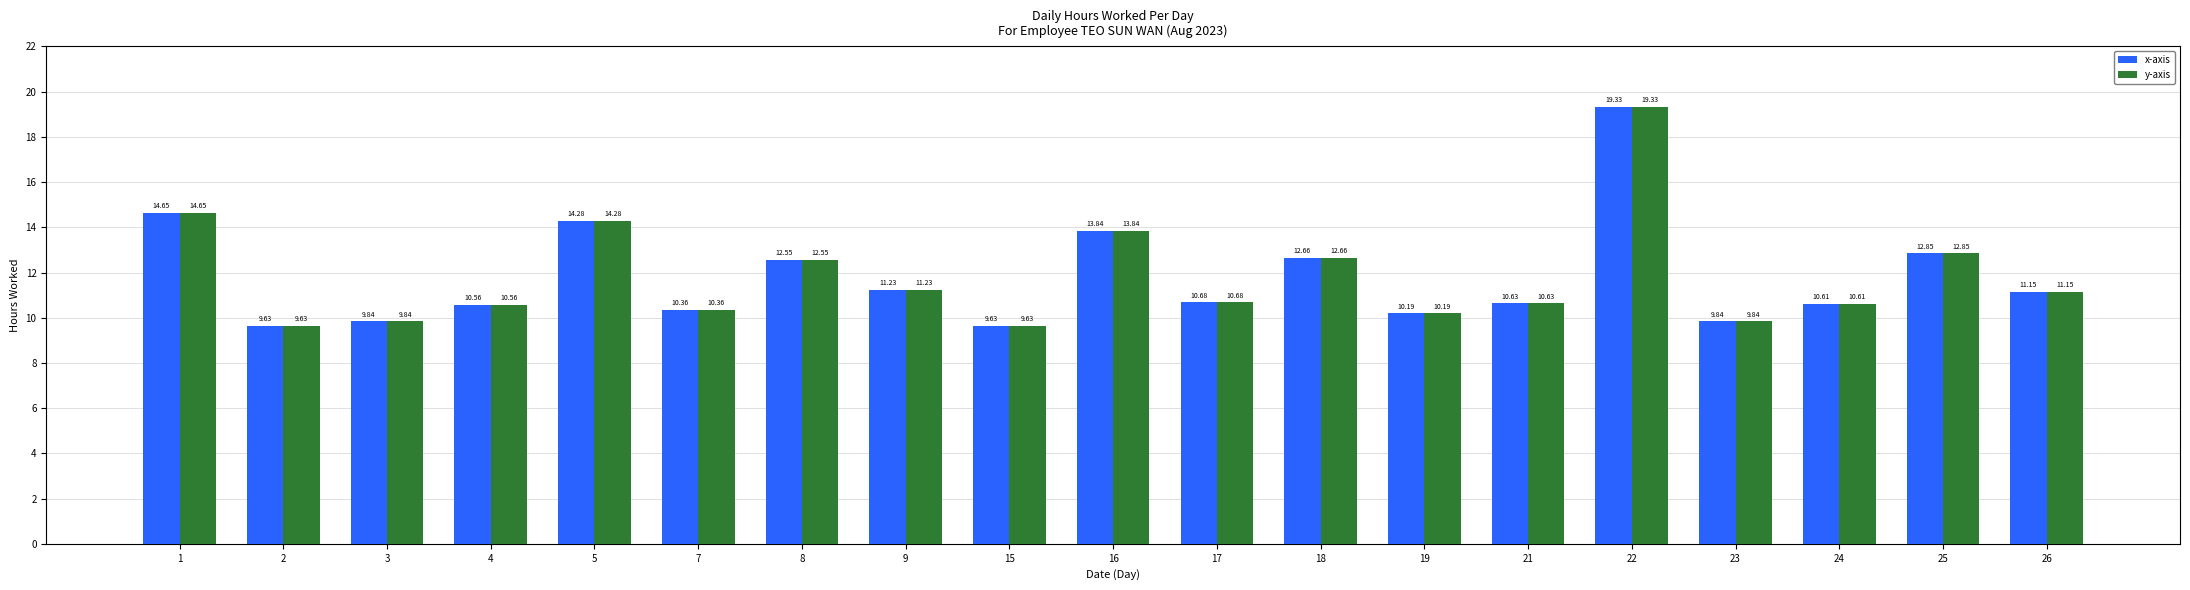

How many groups of bars are there?

19